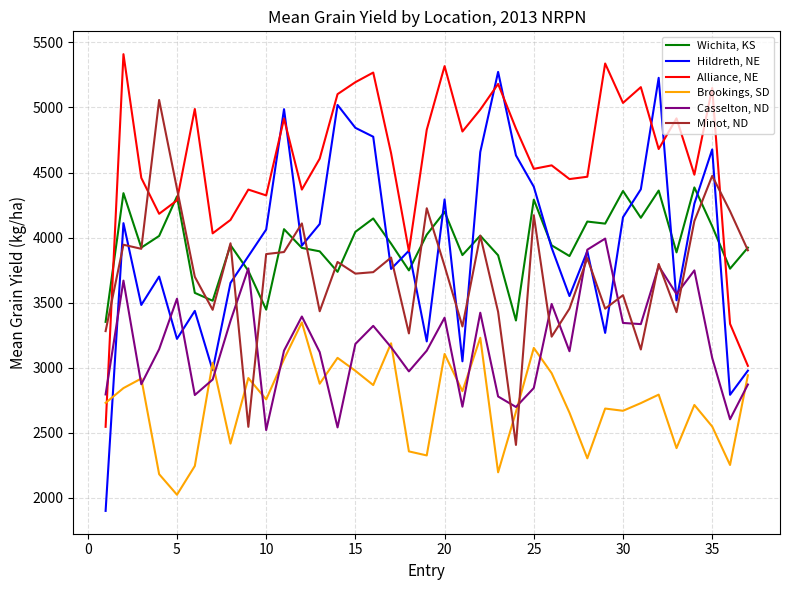

Which series has the largest range (max minus min)?

Hildreth, NE